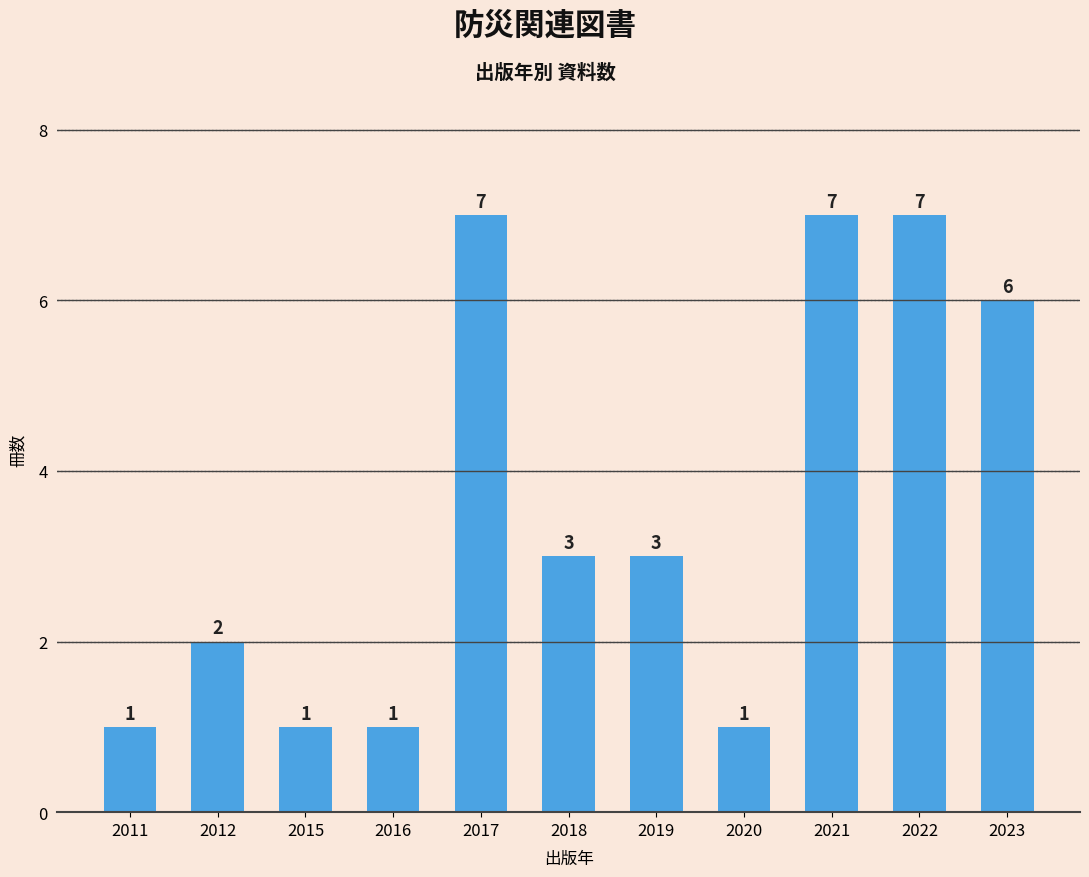

Reading left to right, transcribe all the data shown in this chart.

2011=1	2012=2	2015=1	2016=1	2017=7	2018=3	2019=3	2020=1	2021=7	2022=7	2023=6